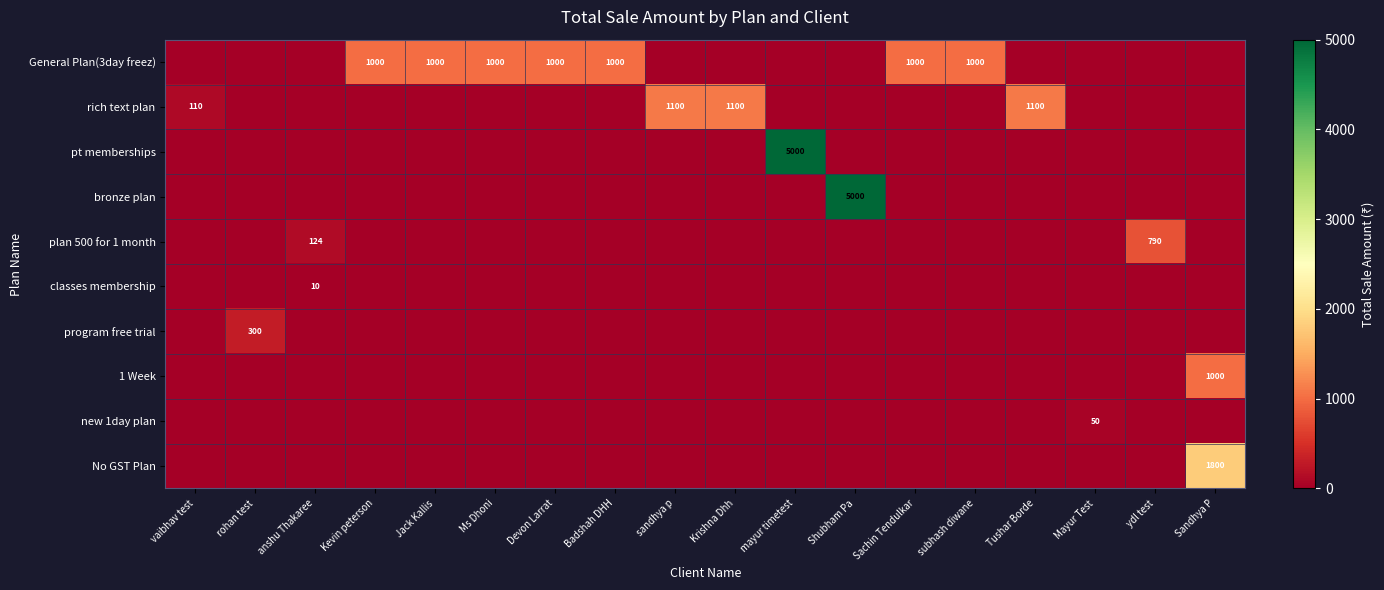

The value of classes membership at anshu Thakaree is 10. True or false?

True